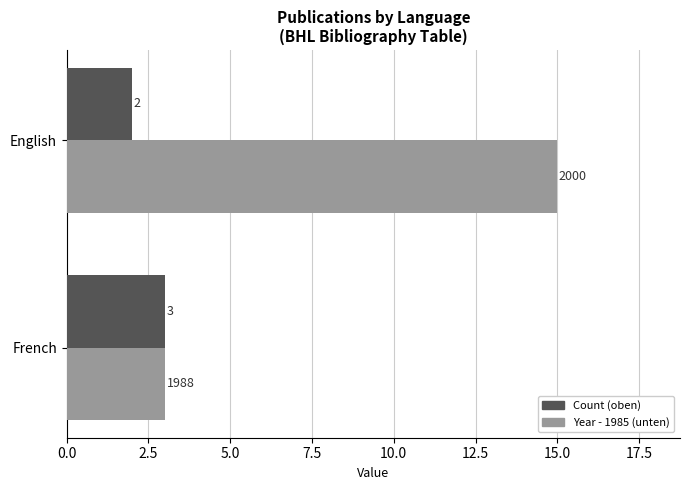

Rank the series by their maximum value, from highest to lowest.

Year - 1985 (unten), Count (oben)